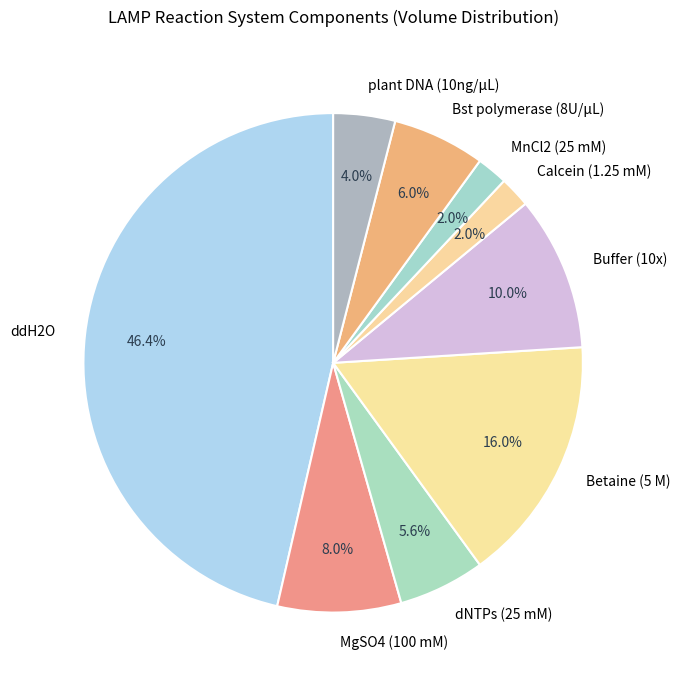

To the nearest percent, what is the difference between the largest and smallest slice percentages?

44%